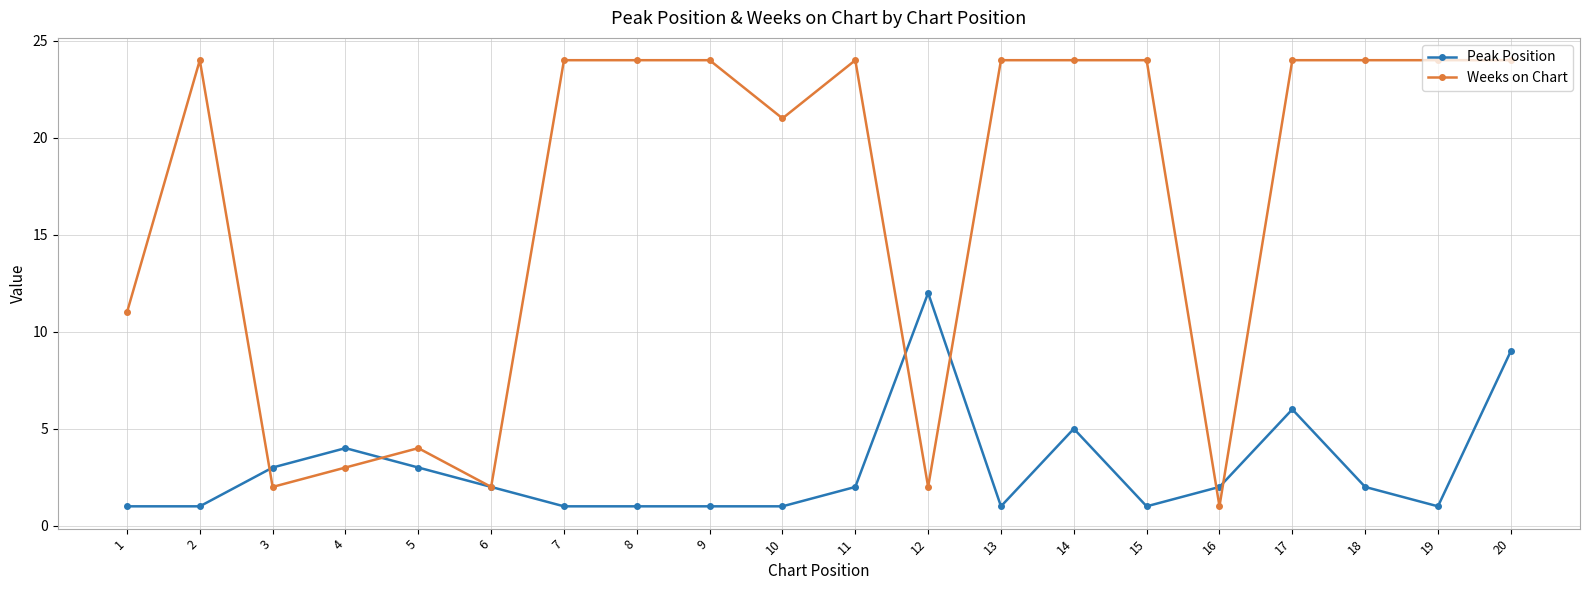

At which label does Weeks on Chart reach its minimum?

16